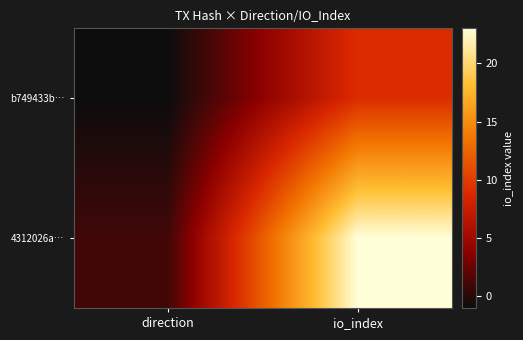

Reading left to right, extract all data points from this chart.

b749433b…: direction=-1	io_index=9
4312026a…: direction=1	io_index=23